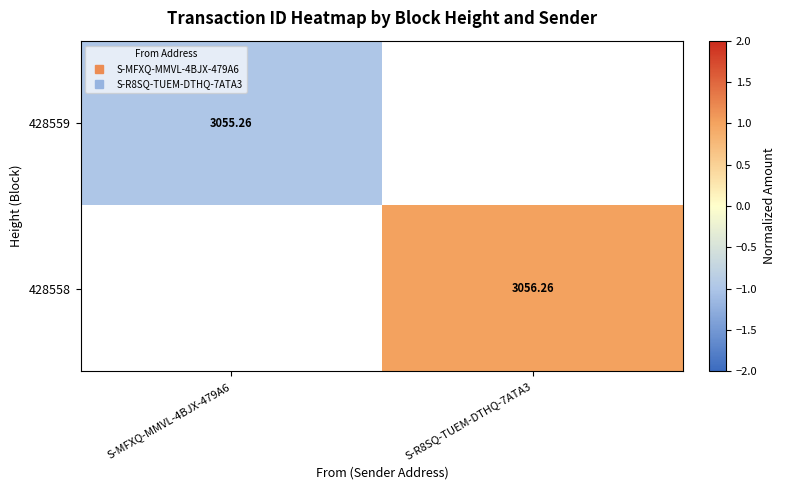

Which has a higher value, S-MFXQ-MMVL-4BJX-479A6 or S-R8SQ-TUEM-DTHQ-7ATA3?

S-R8SQ-TUEM-DTHQ-7ATA3